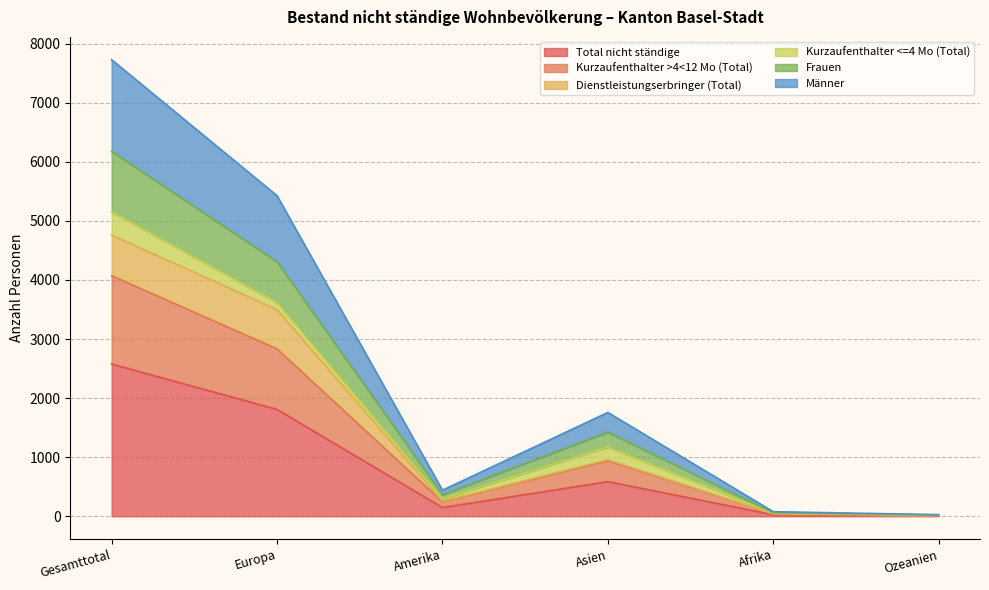

At which category is the sum across all series the highest?

Gesamttotal